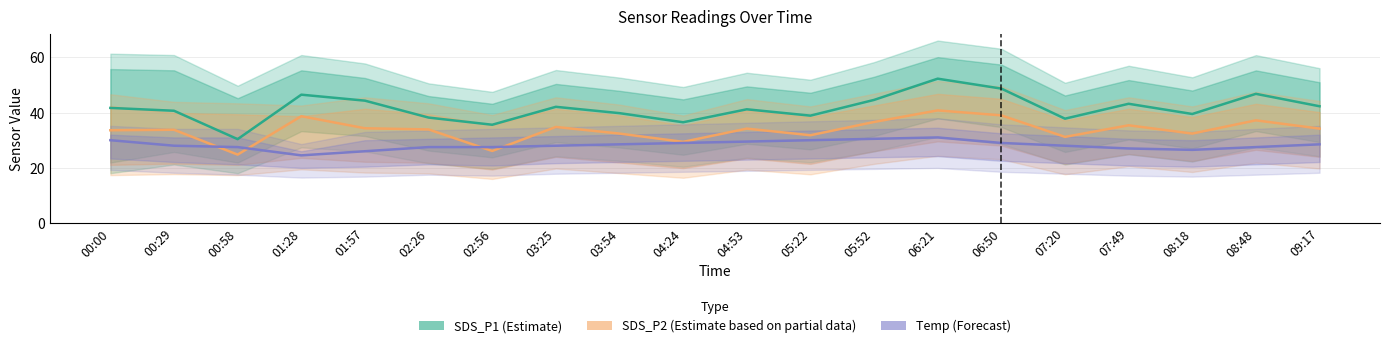

How many lines are shown in the chart?

3